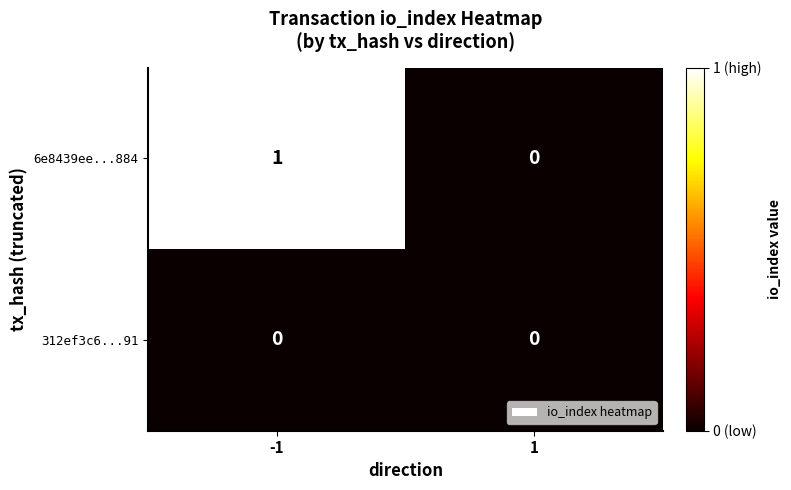

Which series has the largest total across all categories?

6e8439ee...884